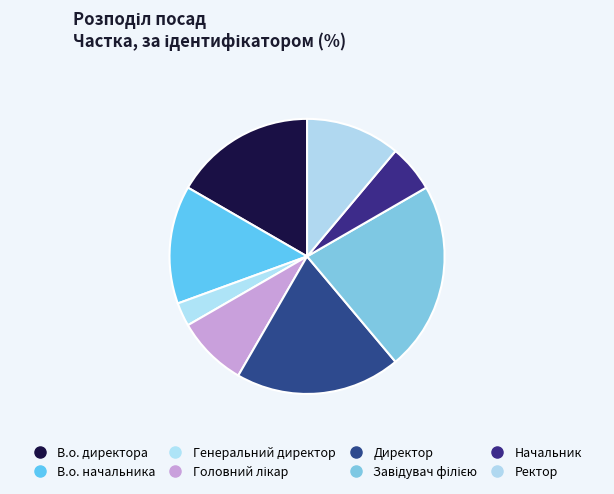

Which category has the biggest portion of the pie?

Завідувач філією